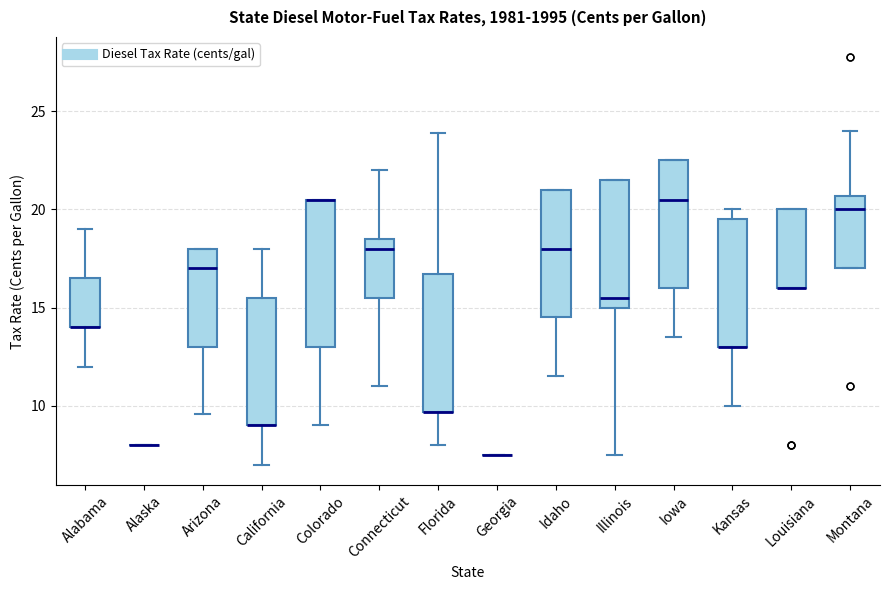

Reading left to right, read every box against the y-axis: the position of its median line, the range the box covers, and the ends of its whiskers. The values are not printed on the chart, so give them approximately, as read against the axis.

Alabama: median 14.0 (drawn on the box's lower edge), box 14.0 to 16.5, whiskers 12.0 to 19.0
Alaska: box collapsed to a line at 8.0, whiskers 8.0 to 8.0
Arizona: median 17.0, box 13.0 to 18.0, whiskers 9.5 to 18.0
California: median 9.0 (drawn on the box's lower edge), box 9.0 to 15.5, whiskers 7.0 to 18.0
Colorado: median 20.5 (drawn on the box's upper edge), box 13.0 to 20.5, whiskers 9.0 to 20.5
Connecticut: median 18.0, box 15.5 to 18.5, whiskers 11.0 to 22.0
Florida: median 9.5 (drawn on the box's lower edge), box 9.5 to 16.5, whiskers 8.0 to 24.0
Georgia: box collapsed to a line at 7.5, whiskers 7.5 to 7.5
Idaho: median 18.0, box 14.5 to 21.0, whiskers 11.5 to 21.0
Illinois: median 15.5, box 15.0 to 21.5, whiskers 7.5 to 21.5
Iowa: median 20.5, box 16.0 to 22.5, whiskers 13.5 to 22.5
Kansas: median 13.0 (drawn on the box's lower edge), box 13.0 to 19.5, whiskers 10.0 to 20.0
Louisiana: median 16.0 (drawn on the box's lower edge), box 16.0 to 20.0, whiskers 16.0 to 20.0
Montana: median 20.0, box 17.0 to 20.5, whiskers 17.0 to 24.0